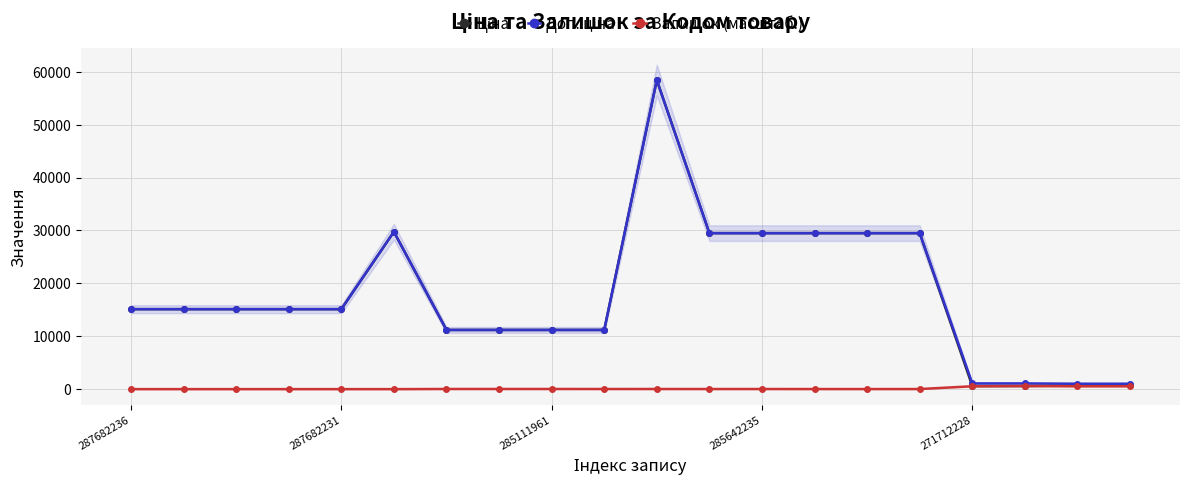

Which series has the largest range (max minus min)?

Ціна